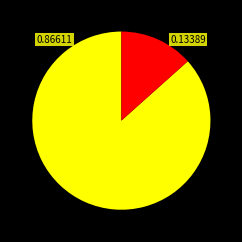

Is there a majority slice in this chart?

Yes